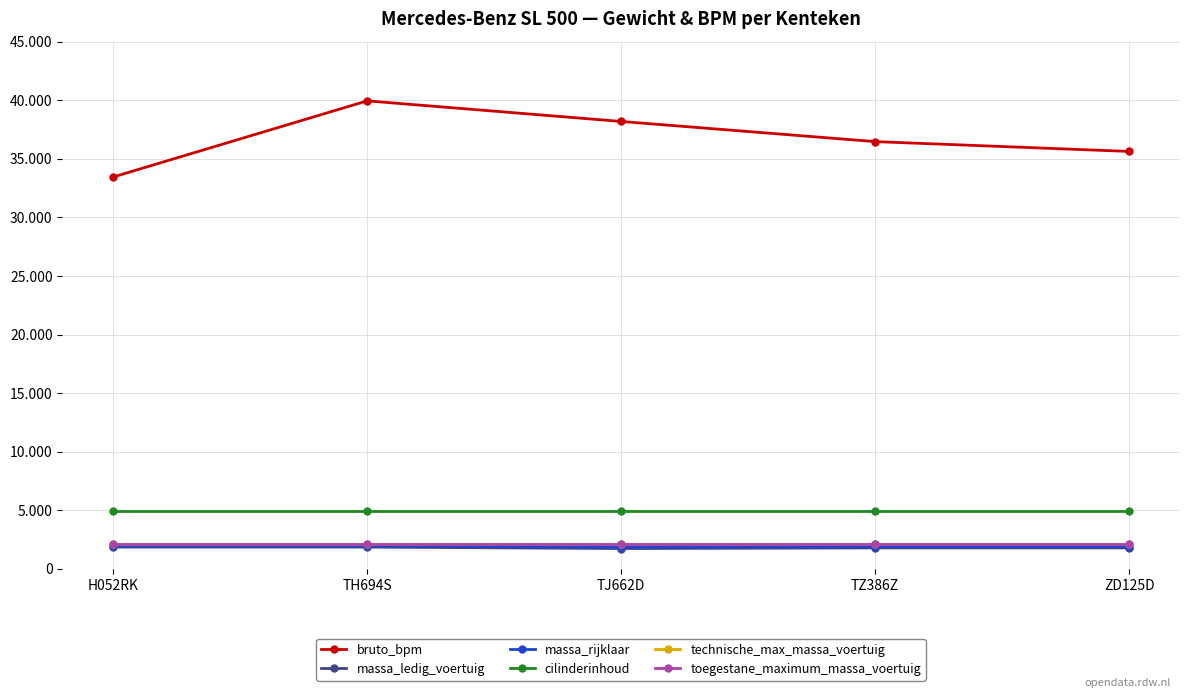

True or false: massa_rijklaar and massa_ledig_voertuig intersect in this chart.

False